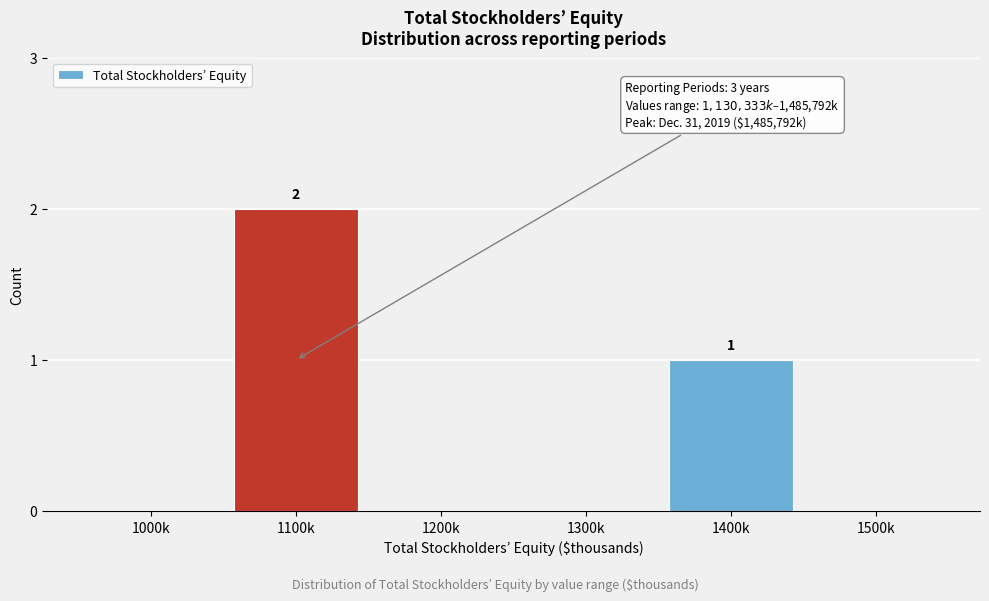

Reading right to left, transcribe all the data shown in this chart.

1500k=0	1400k=1	1300k=0	1200k=0	1100k=2	1000k=0